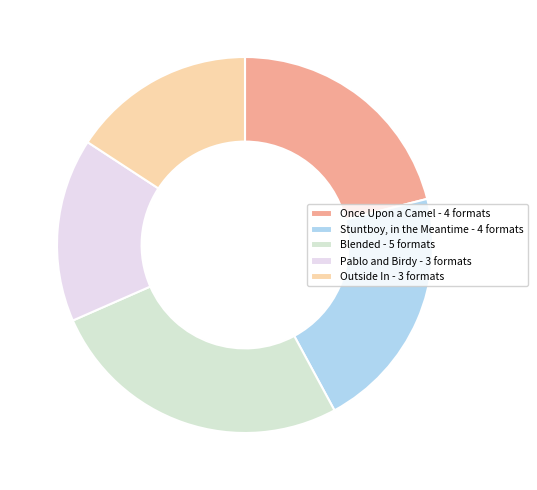

How many slices are in this pie chart?

5